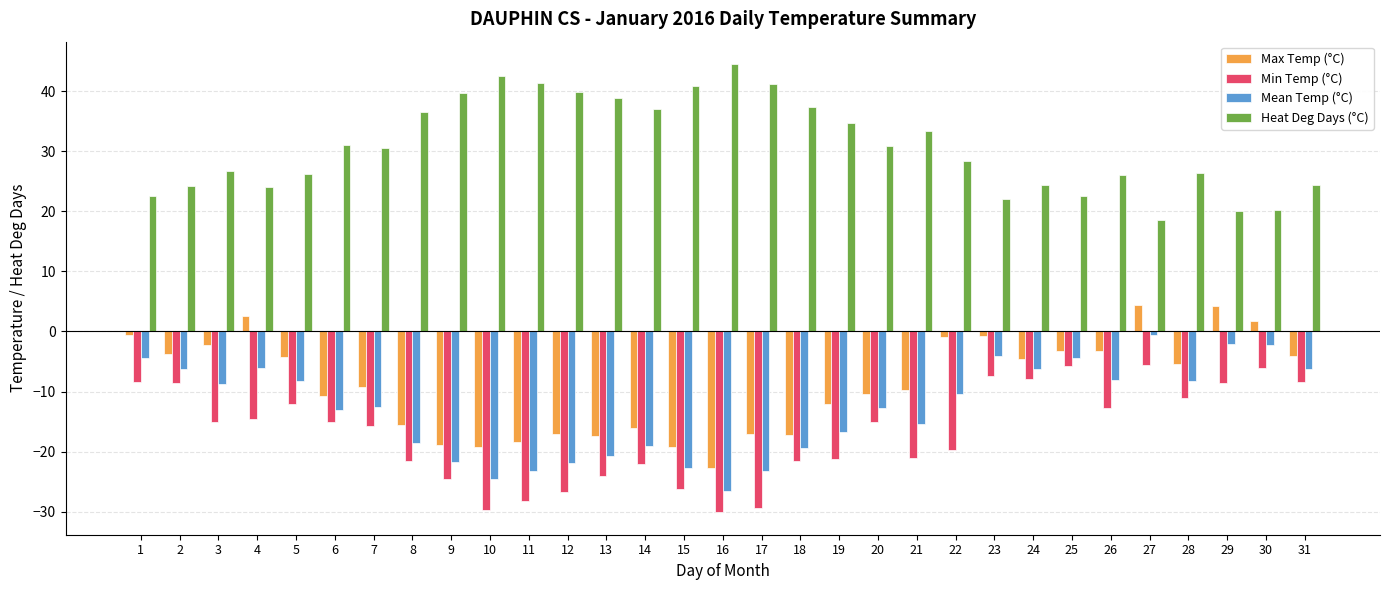

Does the chart contain stacked bars?

No